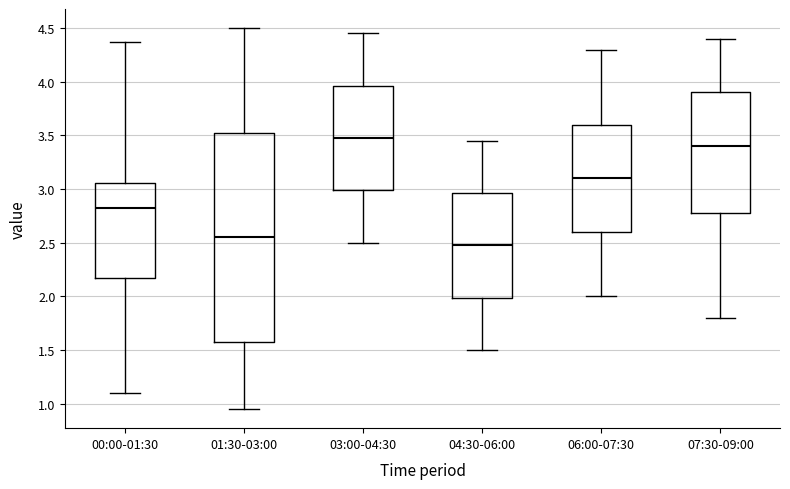

Which box's median line is the highest?

03:00-04:30